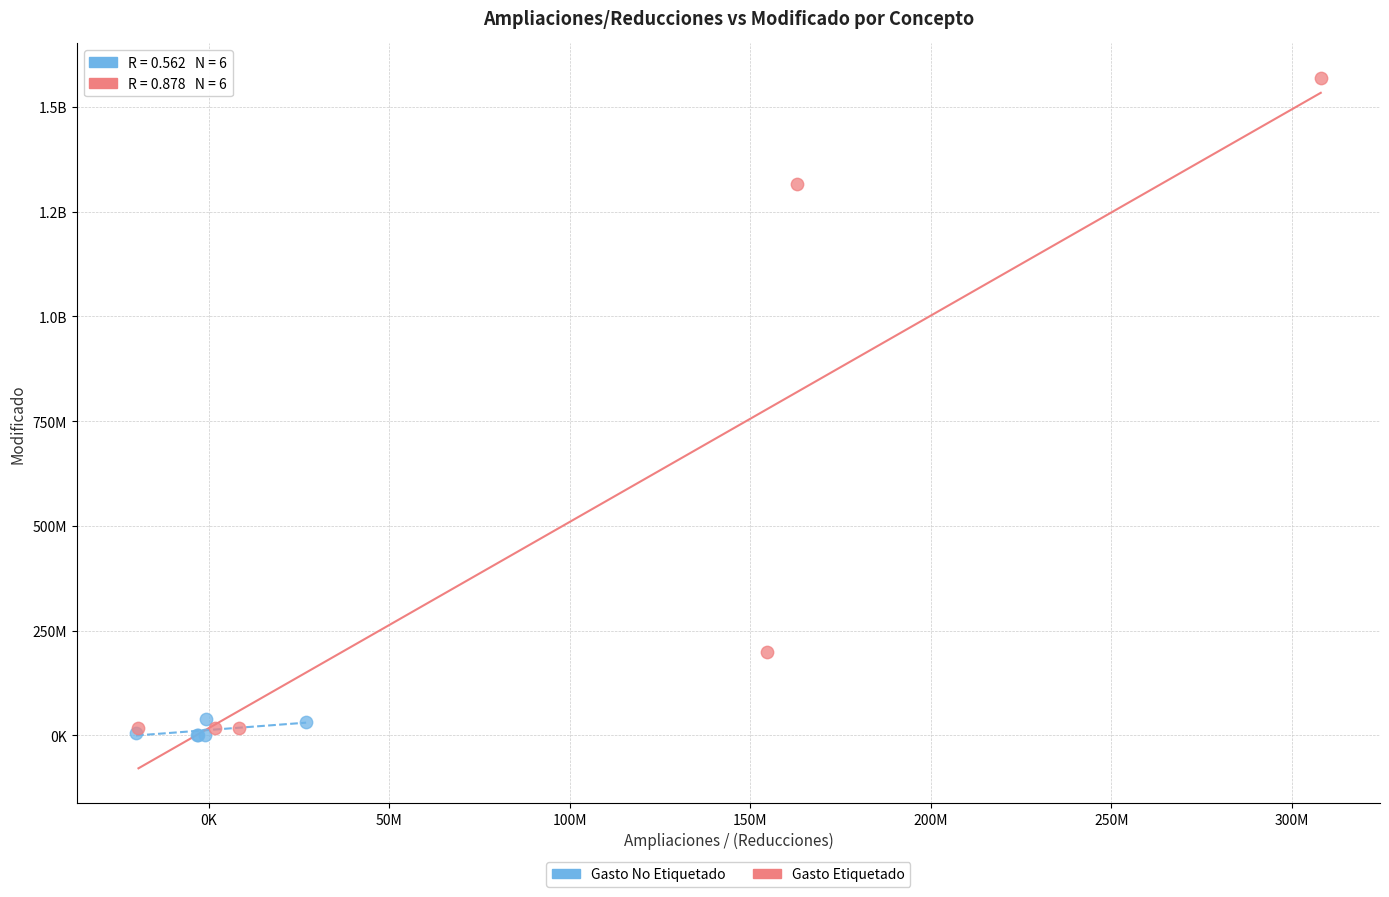

What are all the series names shown in the legend?

Gasto No Etiquetado, Gasto Etiquetado